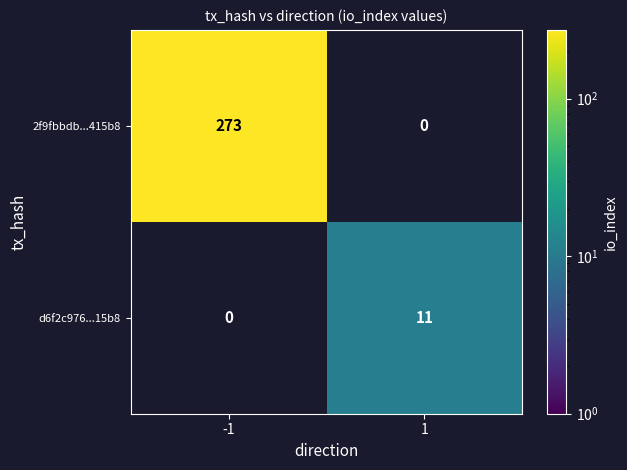

Which label corresponds to the smallest value in the chart?

1